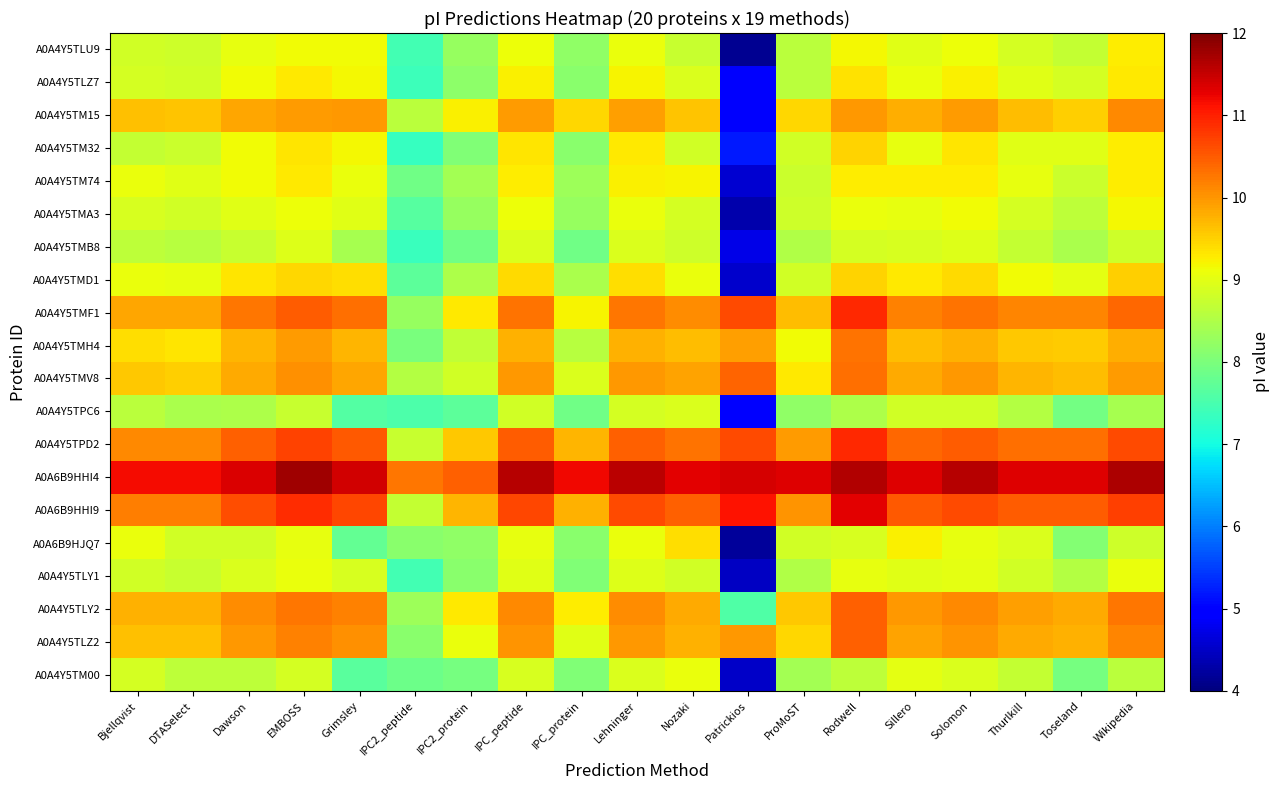

Reading left to right, what are all the values shown in this chart?

A0A4Y5TLU9: Bjellqvist=8.8	DTASelect=8.8	Dawson=9.0	EMBOSS=9.2	Grimsley=9.1	IPC2_peptide=7.4	IPC2_protein=8.3	IPC_peptide=9.1	IPC_protein=8.2	Lehninger=9.1	Nozaki=8.7	Patrickios=4.1	ProMoST=8.6	Rodwell=9.2	Sillero=9.0	Solomon=9.1	Thurlkill=8.9	Toseland=8.7	Wikipedia=9.3
A0A4Y5TLZ7: Bjellqvist=8.9	DTASelect=8.8	Dawson=9.1	EMBOSS=9.3	Grimsley=9.2	IPC2_peptide=7.4	IPC2_protein=8.2	IPC_peptide=9.2	IPC_protein=8.1	Lehninger=9.2	Nozaki=8.9	Patrickios=4.9	ProMoST=8.6	Rodwell=9.4	Sillero=9.1	Solomon=9.2	Thurlkill=9.0	Toseland=8.9	Wikipedia=9.3
A0A4Y5TM15: Bjellqvist=9.6	DTASelect=9.6	Dawson=9.9	EMBOSS=10.0	Grimsley=10.0	IPC2_peptide=8.6	IPC2_protein=9.2	IPC_peptide=9.9	IPC_protein=9.4	Lehninger=9.9	Nozaki=9.6	Patrickios=4.9	ProMoST=9.4	Rodwell=10.0	Sillero=9.8	Solomon=10.0	Thurlkill=9.7	Toseland=9.5	Wikipedia=10.1
A0A4Y5TM32: Bjellqvist=8.7	DTASelect=8.8	Dawson=9.1	EMBOSS=9.3	Grimsley=9.2	IPC2_peptide=7.3	IPC2_protein=8.0	IPC_peptide=9.3	IPC_protein=8.2	Lehninger=9.3	Nozaki=8.8	Patrickios=5.2	ProMoST=8.8	Rodwell=9.5	Sillero=9.0	Solomon=9.3	Thurlkill=9.0	Toseland=9.0	Wikipedia=9.3
A0A4Y5TM74: Bjellqvist=9.1	DTASelect=9.0	Dawson=9.1	EMBOSS=9.3	Grimsley=9.1	IPC2_peptide=7.9	IPC2_protein=8.4	IPC_peptide=9.3	IPC_protein=8.3	Lehninger=9.2	Nozaki=9.2	Patrickios=4.6	ProMoST=8.8	Rodwell=9.3	Sillero=9.3	Solomon=9.3	Thurlkill=9.0	Toseland=8.8	Wikipedia=9.3
A0A4Y5TMA3: Bjellqvist=8.9	DTASelect=8.8	Dawson=9.0	EMBOSS=9.1	Grimsley=9.0	IPC2_peptide=7.6	IPC2_protein=8.3	IPC_peptide=9.1	IPC_protein=8.3	Lehninger=9.1	Nozaki=8.9	Patrickios=4.3	ProMoST=8.8	Rodwell=9.1	Sillero=9.0	Solomon=9.1	Thurlkill=8.9	Toseland=8.6	Wikipedia=9.2
A0A4Y5TMB8: Bjellqvist=8.7	DTASelect=8.6	Dawson=8.7	EMBOSS=8.9	Grimsley=8.4	IPC2_peptide=7.4	IPC2_protein=7.9	IPC_peptide=8.9	IPC_protein=7.9	Lehninger=8.9	Nozaki=8.8	Patrickios=4.7	ProMoST=8.5	Rodwell=8.9	Sillero=8.9	Solomon=8.9	Thurlkill=8.7	Toseland=8.4	Wikipedia=8.8
A0A4Y5TMD1: Bjellqvist=9.1	DTASelect=9.0	Dawson=9.3	EMBOSS=9.4	Grimsley=9.4	IPC2_peptide=7.7	IPC2_protein=8.5	IPC_peptide=9.4	IPC_protein=8.5	Lehninger=9.4	Nozaki=9.1	Patrickios=4.5	ProMoST=8.8	Rodwell=9.5	Sillero=9.3	Solomon=9.4	Thurlkill=9.2	Toseland=9.0	Wikipedia=9.5
A0A4Y5TMF1: Bjellqvist=9.9	DTASelect=9.9	Dawson=10.3	EMBOSS=10.5	Grimsley=10.3	IPC2_peptide=8.3	IPC2_protein=9.3	IPC_peptide=10.3	IPC_protein=9.2	Lehninger=10.3	Nozaki=10.1	Patrickios=10.6	ProMoST=9.7	Rodwell=10.9	Sillero=10.2	Solomon=10.3	Thurlkill=10.1	Toseland=10.1	Wikipedia=10.4
A0A4Y5TMH4: Bjellqvist=9.4	DTASelect=9.3	Dawson=9.7	EMBOSS=9.9	Grimsley=9.7	IPC2_peptide=8.0	IPC2_protein=8.7	IPC_peptide=9.8	IPC_protein=8.6	Lehninger=9.8	Nozaki=9.7	Patrickios=9.9	ProMoST=9.1	Rodwell=10.3	Sillero=9.7	Solomon=9.8	Thurlkill=9.6	Toseland=9.5	Wikipedia=9.8
A0A4Y5TMV8: Bjellqvist=9.6	DTASelect=9.5	Dawson=9.8	EMBOSS=10.1	Grimsley=9.9	IPC2_peptide=8.5	IPC2_protein=8.8	IPC_peptide=10.0	IPC_protein=8.9	Lehninger=10.0	Nozaki=9.9	Patrickios=10.4	ProMoST=9.3	Rodwell=10.3	Sillero=9.8	Solomon=10.0	Thurlkill=9.7	Toseland=9.7	Wikipedia=9.9
A0A4Y5TPC6: Bjellqvist=8.6	DTASelect=8.5	Dawson=8.5	EMBOSS=8.7	Grimsley=7.6	IPC2_peptide=7.6	IPC2_protein=7.7	IPC_peptide=8.8	IPC_protein=7.9	Lehninger=8.9	Nozaki=8.9	Patrickios=4.9	ProMoST=8.2	Rodwell=8.5	Sillero=8.8	Solomon=8.8	Thurlkill=8.6	Toseland=7.9	Wikipedia=8.4
A0A4Y5TPD2: Bjellqvist=10.1	DTASelect=10.1	Dawson=10.5	EMBOSS=10.7	Grimsley=10.5	IPC2_peptide=8.7	IPC2_protein=9.6	IPC_peptide=10.5	IPC_protein=9.7	Lehninger=10.5	Nozaki=10.3	Patrickios=10.6	ProMoST=9.9	Rodwell=10.9	Sillero=10.4	Solomon=10.5	Thurlkill=10.3	Toseland=10.3	Wikipedia=10.6
A0A6B9HHI4: Bjellqvist=11.2	DTASelect=11.2	Dawson=11.4	EMBOSS=11.8	Grimsley=11.4	IPC2_peptide=10.3	IPC2_protein=10.5	IPC_peptide=11.6	IPC_protein=11.2	Lehninger=11.6	Nozaki=11.3	Patrickios=11.4	ProMoST=11.3	Rodwell=11.7	Sillero=11.3	Solomon=11.6	Thurlkill=11.3	Toseland=11.3	Wikipedia=11.7
A0A6B9HHI9: Bjellqvist=10.2	DTASelect=10.2	Dawson=10.6	EMBOSS=10.9	Grimsley=10.7	IPC2_peptide=8.7	IPC2_protein=9.7	IPC_peptide=10.7	IPC_protein=9.8	Lehninger=10.6	Nozaki=10.5	Patrickios=11.1	ProMoST=10.0	Rodwell=11.3	Sillero=10.5	Solomon=10.6	Thurlkill=10.5	Toseland=10.5	Wikipedia=10.7
A0A6B9HJQ7: Bjellqvist=9.1	DTASelect=8.8	Dawson=8.8	EMBOSS=9.0	Grimsley=7.8	IPC2_peptide=8.1	IPC2_protein=8.2	IPC_peptide=9.0	IPC_protein=8.2	Lehninger=9.1	Nozaki=9.4	Patrickios=4.2	ProMoST=8.8	Rodwell=8.9	Sillero=9.2	Solomon=9.0	Thurlkill=8.9	Toseland=8.1	Wikipedia=8.8
A0A4Y5TLY1: Bjellqvist=8.8	DTASelect=8.7	Dawson=8.9	EMBOSS=9.1	Grimsley=8.9	IPC2_peptide=7.5	IPC2_protein=8.1	IPC_peptide=9.0	IPC_protein=8.0	Lehninger=9.0	Nozaki=8.8	Patrickios=4.5	ProMoST=8.5	Rodwell=9.0	Sillero=9.0	Solomon=9.0	Thurlkill=8.8	Toseland=8.6	Wikipedia=9.1
A0A4Y5TLY2: Bjellqvist=9.8	DTASelect=9.8	Dawson=10.1	EMBOSS=10.3	Grimsley=10.2	IPC2_peptide=8.3	IPC2_protein=9.3	IPC_peptide=10.1	IPC_protein=9.3	Lehninger=10.1	Nozaki=9.8	Patrickios=7.6	ProMoST=9.6	Rodwell=10.5	Sillero=10.0	Solomon=10.1	Thurlkill=9.9	Toseland=9.8	Wikipedia=10.3
A0A4Y5TLZ2: Bjellqvist=9.6	DTASelect=9.6	Dawson=10.0	EMBOSS=10.2	Grimsley=10.1	IPC2_peptide=8.2	IPC2_protein=9.1	IPC_peptide=10.0	IPC_protein=9.0	Lehninger=10.0	Nozaki=9.8	Patrickios=10.0	ProMoST=9.4	Rodwell=10.5	Sillero=9.9	Solomon=10.0	Thurlkill=9.8	Toseland=9.8	Wikipedia=10.1
A0A4Y5TM00: Bjellqvist=8.9	DTASelect=8.6	Dawson=8.6	EMBOSS=8.9	Grimsley=7.7	IPC2_peptide=7.9	IPC2_protein=8.0	IPC_peptide=8.9	IPC_protein=8.1	Lehninger=8.9	Nozaki=9.1	Patrickios=4.5	ProMoST=8.4	Rodwell=8.7	Sillero=9.0	Solomon=8.9	Thurlkill=8.7	Toseland=8.0	Wikipedia=8.6